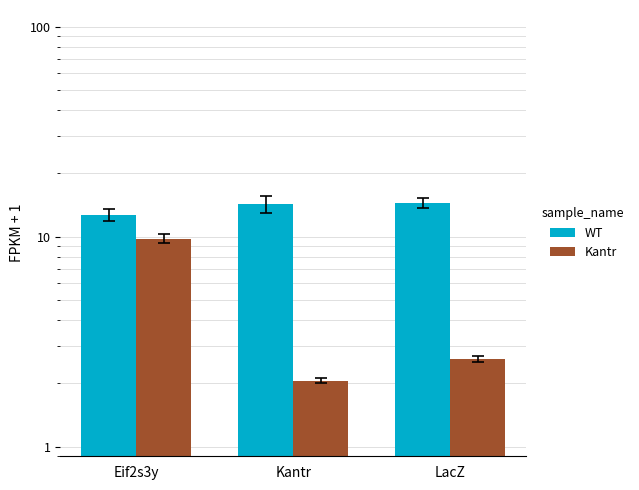

Reading right to left, extract all data points from this chart.

WT: 14.5	14.3	12.7
Kantr: 2.6	2.1	9.8